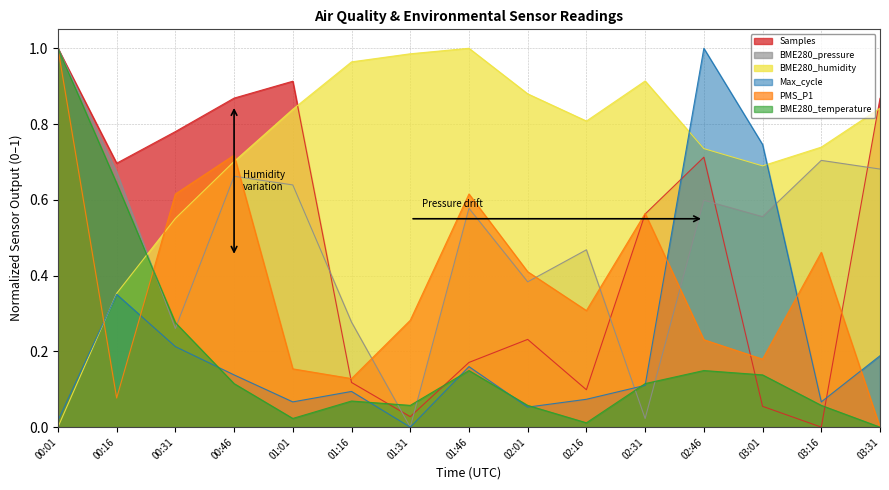

Does the chart display data point markers on the line(s)?

No